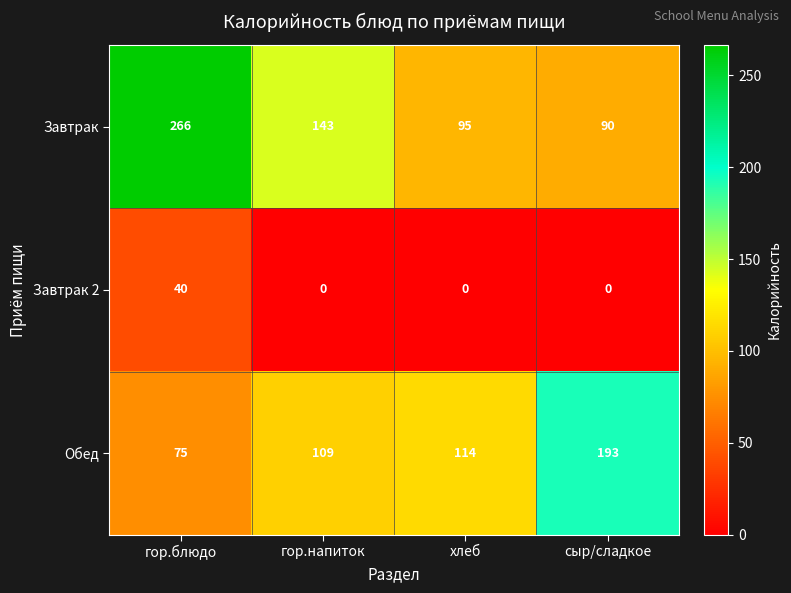

At which category does the chart reach its peak across all series?

гор.блюдо